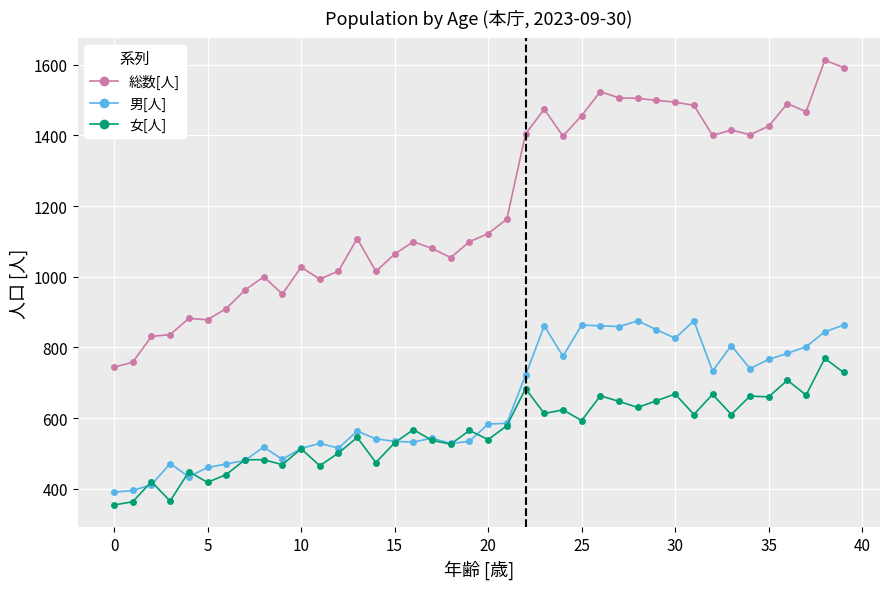

What is the value of the 女[人] point at the 16th from the left?

530